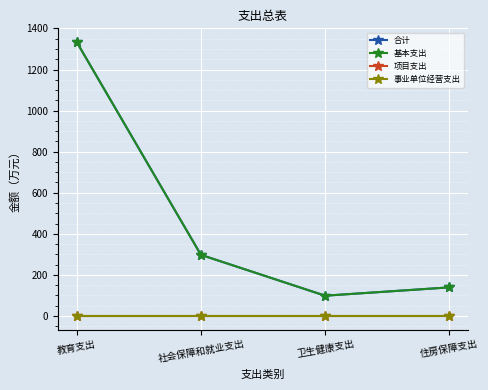

Where does the 合计 series first go above 297?

教育支出